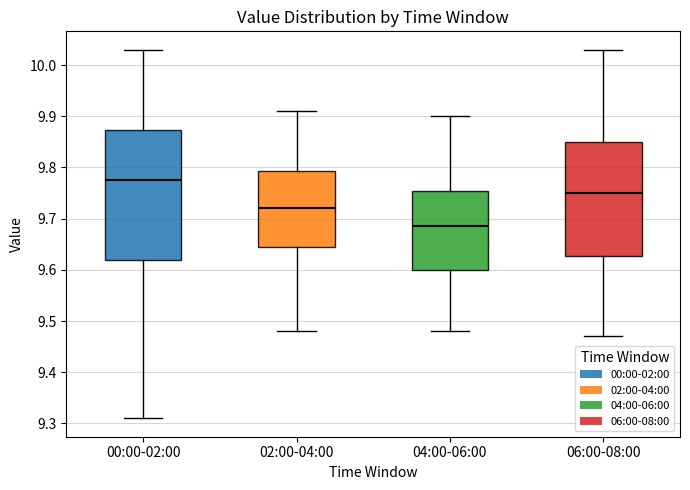

Which box's median line is the highest?

00:00-02:00